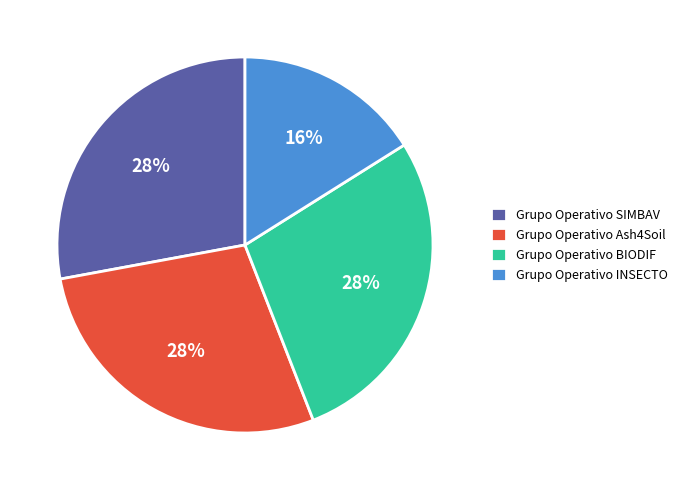

Is it true that Grupo Operativo SIMBAV is 28% of the pie?

True